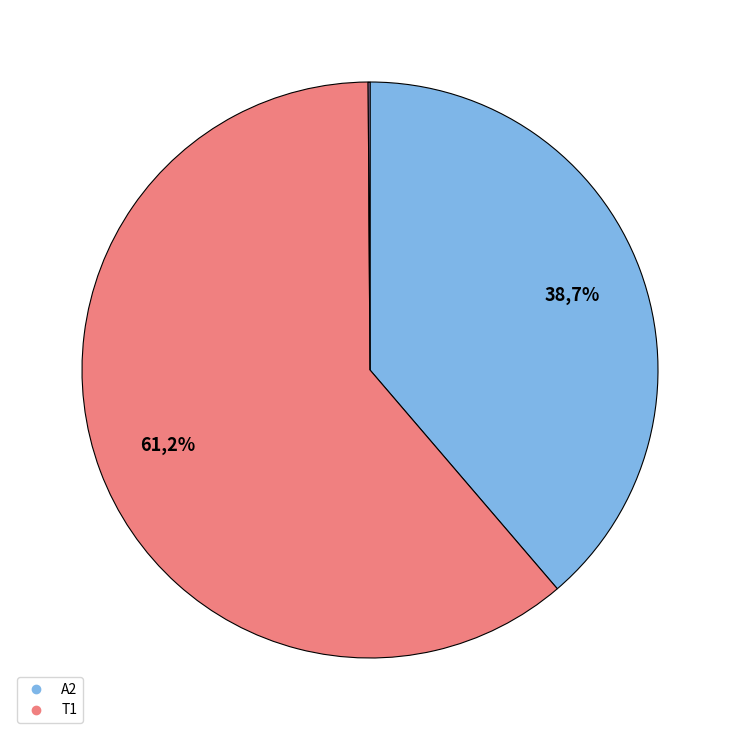

Between A2 and A2, which is larger?

A2